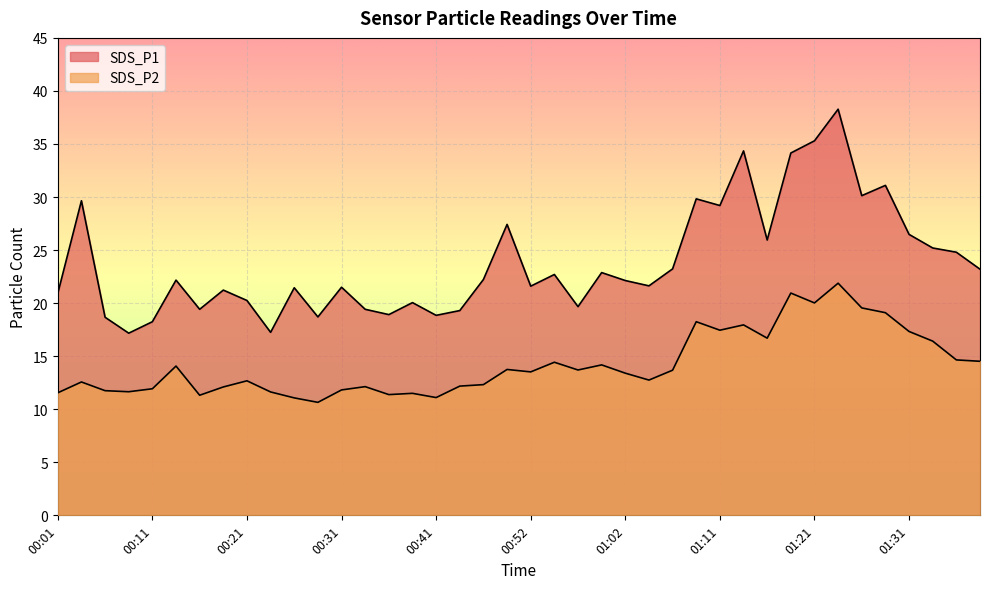

Reading right to left, what are all the values shown in this chart?

SDS_P1: 23.2	24.8	25.2	26.5	31.1	30.1	38.3	35.3	34.1	25.9	34.4	29.2	29.8	23.2	21.6	22.1	22.9	19.7	22.7	21.6	27.4	22.2	19.3	18.9	20.1	18.9	19.4	21.5	18.7	21.4	17.2	20.2	21.2	19.4	22.2	18.2	17.2	18.7	29.6	20.9
SDS_P2: 14.5	14.7	16.4	17.3	19.1	19.6	21.9	20.0	20.9	16.7	17.9	17.4	18.2	13.7	12.8	13.4	14.2	13.7	14.4	13.5	13.8	12.3	12.2	11.1	11.5	11.4	12.1	11.8	10.7	11.1	11.6	12.7	12.1	11.3	14.1	11.9	11.7	11.8	12.6	11.6